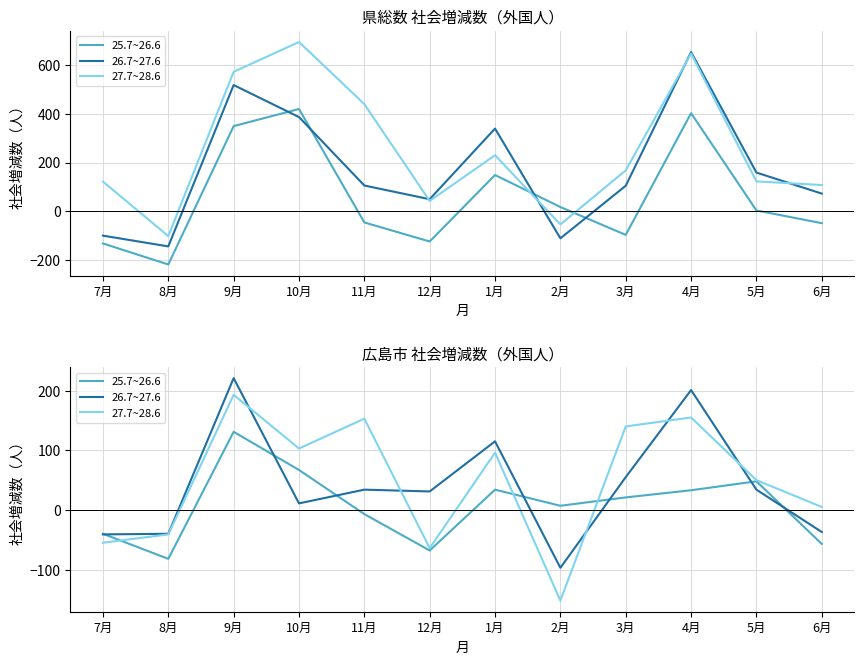

What are all the series names shown in the legend?

25.7~26.6, 26.7~27.6, 27.7~28.6